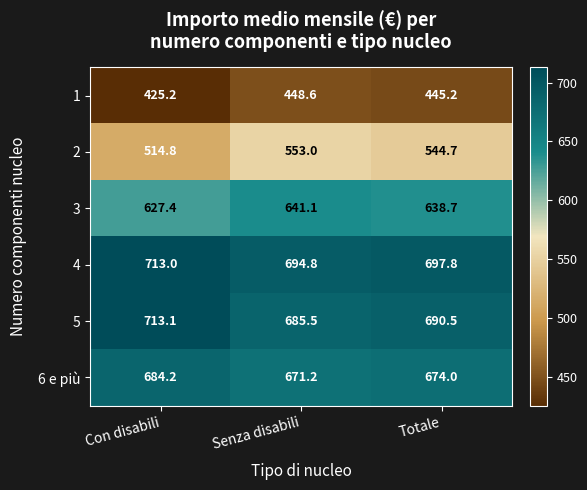

Reading right to left, what are all the values shown in this chart?

1: 445.2	448.6	425.2
2: 544.7	553.0	514.8
3: 638.7	641.1	627.4
4: 697.8	694.8	713.0
5: 690.5	685.5	713.1
6 e più: 674.0	671.2	684.2